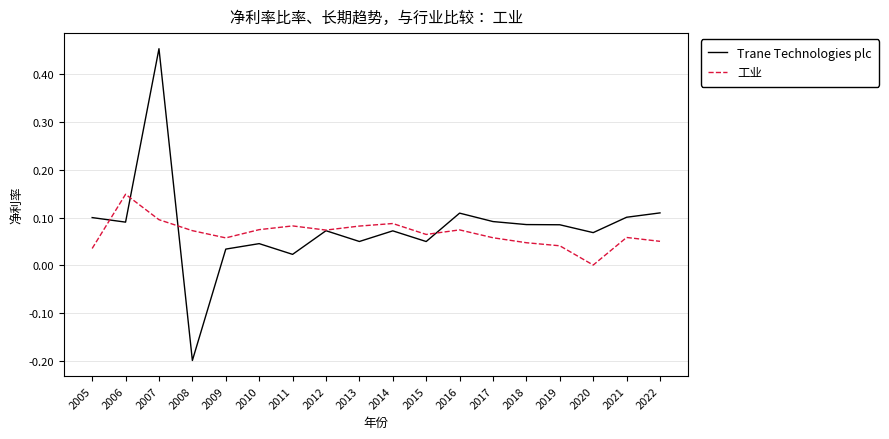

How many values in Trane Technologies plc are below zero?

1